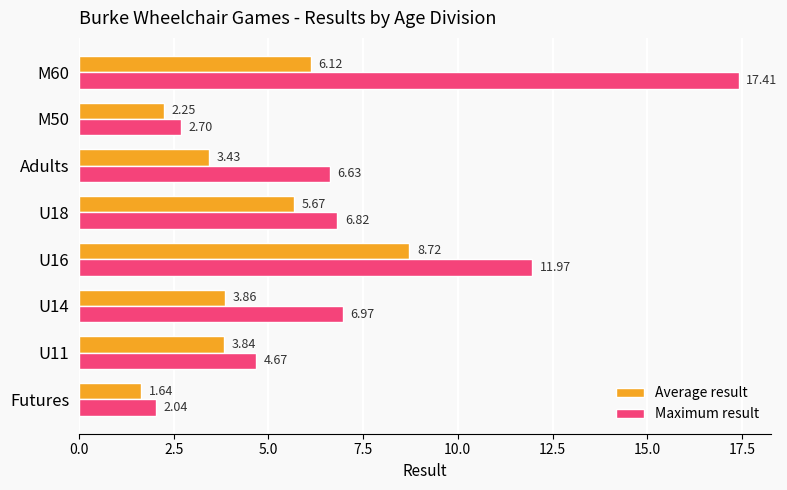

What is the difference between the Average result values at Adults and M50?

1.2